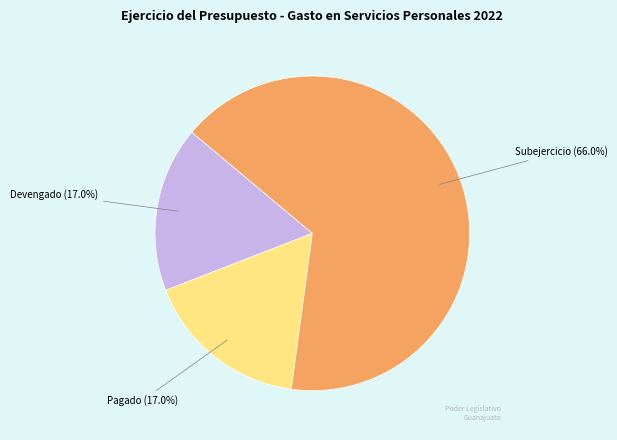

How many slices are in this pie chart?

3